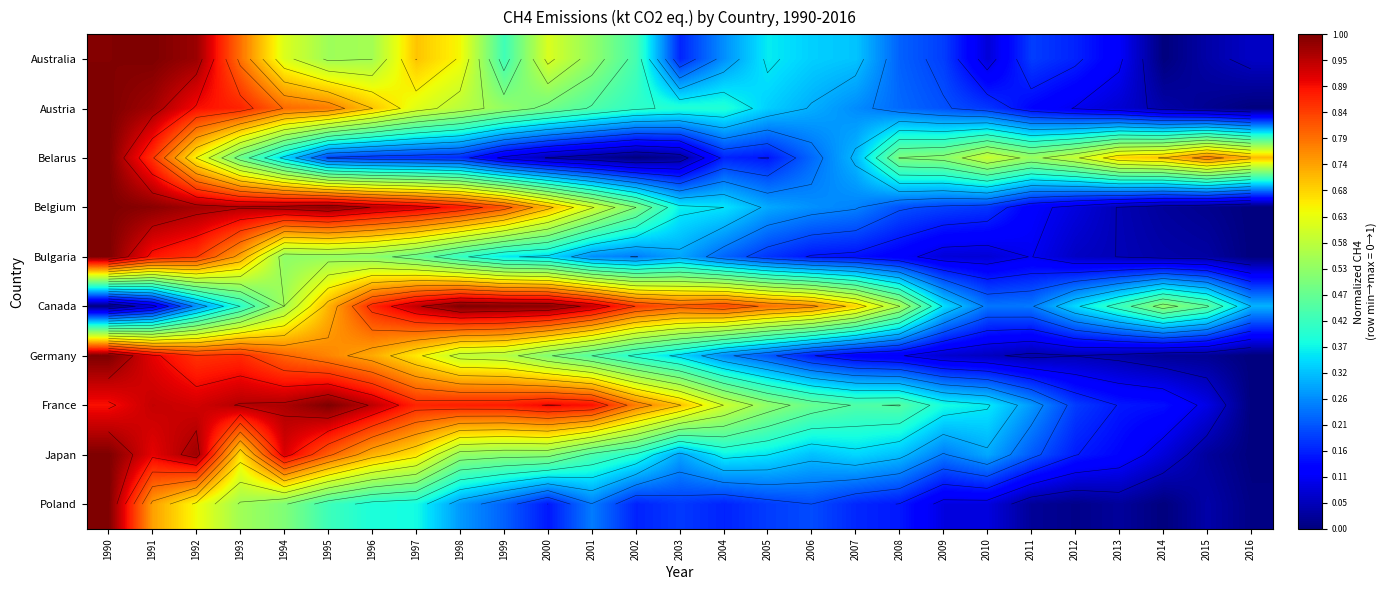

At which category is the sum across all series the highest?

1990